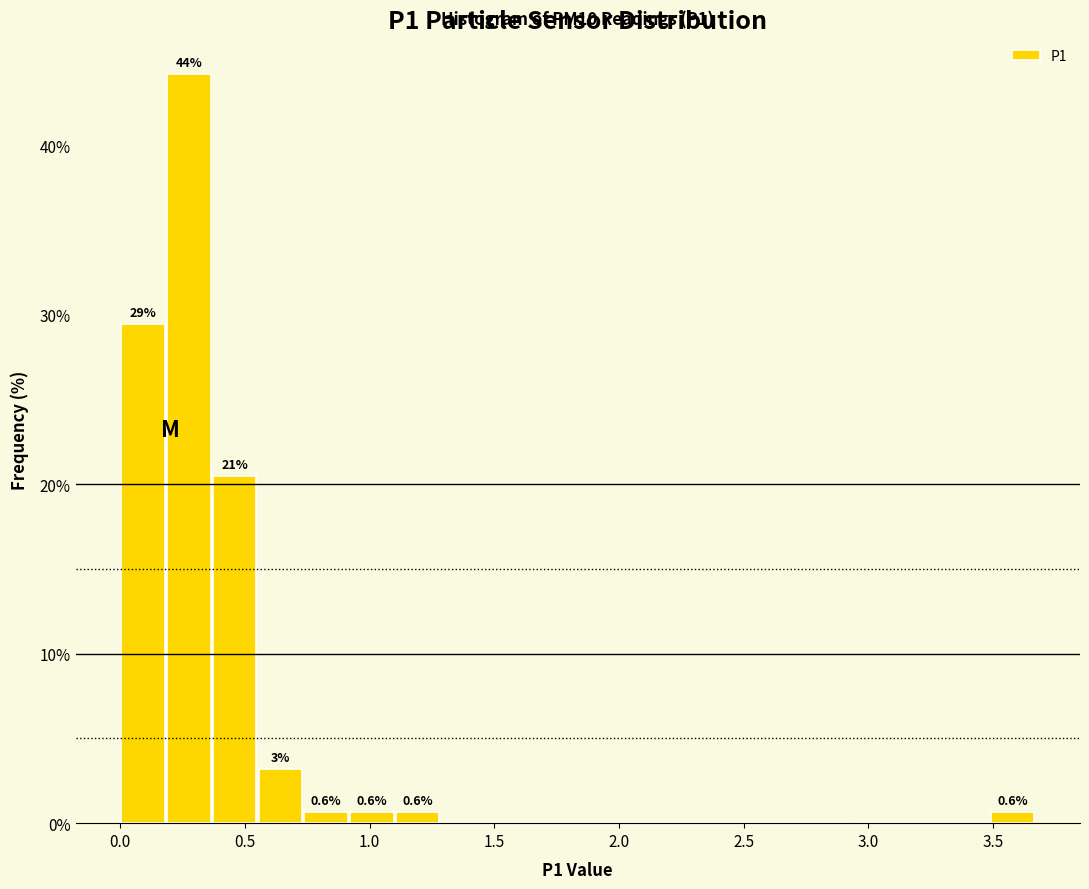

Around what value on the x-axis is the tallest bar? Give the approximate position of its centre, as read against the axis.

0.30